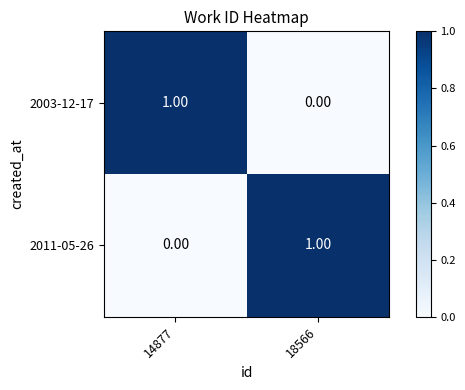

Rank the series at 14877 from highest to lowest value.

2003-12-17, 2011-05-26